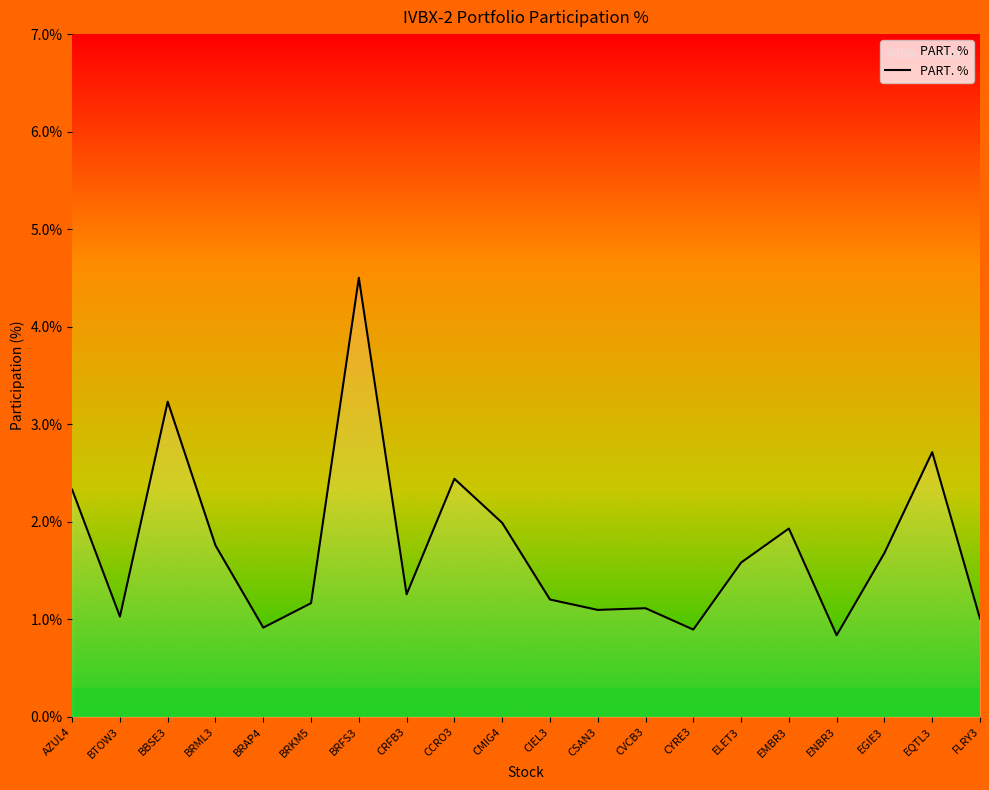

The value at ELET3 is 2.8. True or false?

False